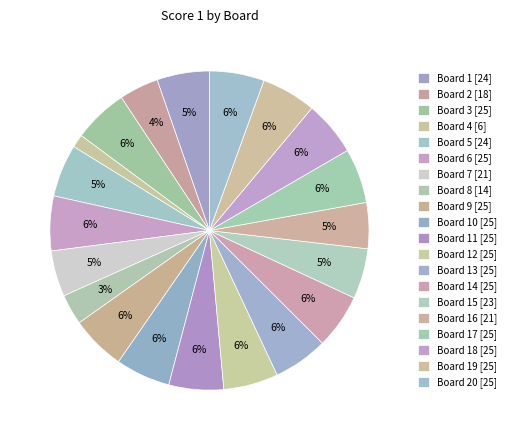

Count the number of slices in the pie.

20